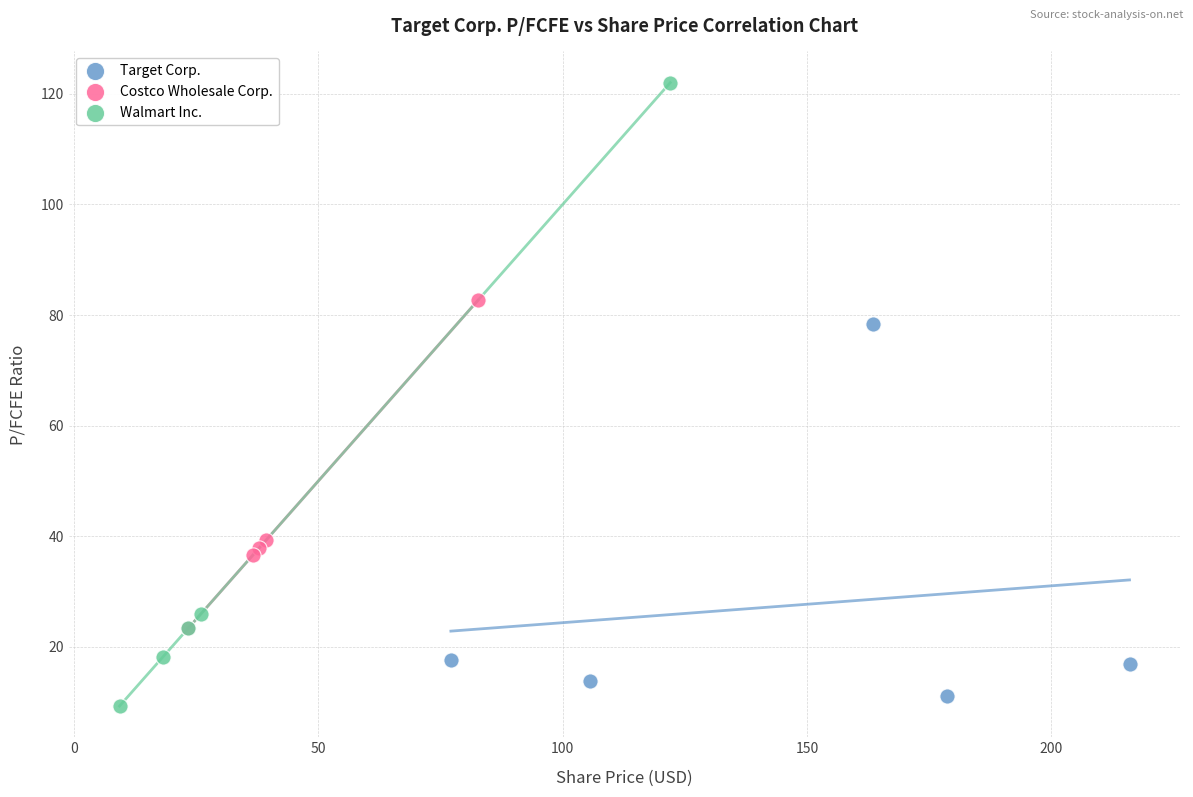

What are all the series names shown in the legend?

Target Corp., Costco Wholesale Corp., Walmart Inc.